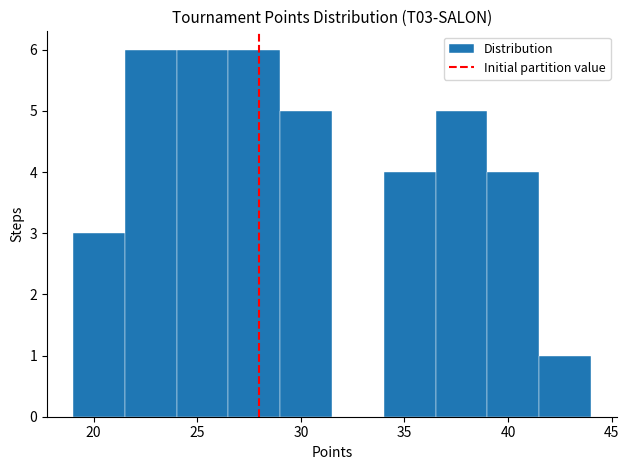

How tall is the bar that spans 26.5 to 29.0 on the x-axis? The values are not printed on the chart, so give them approximately, as read against the axis.

6